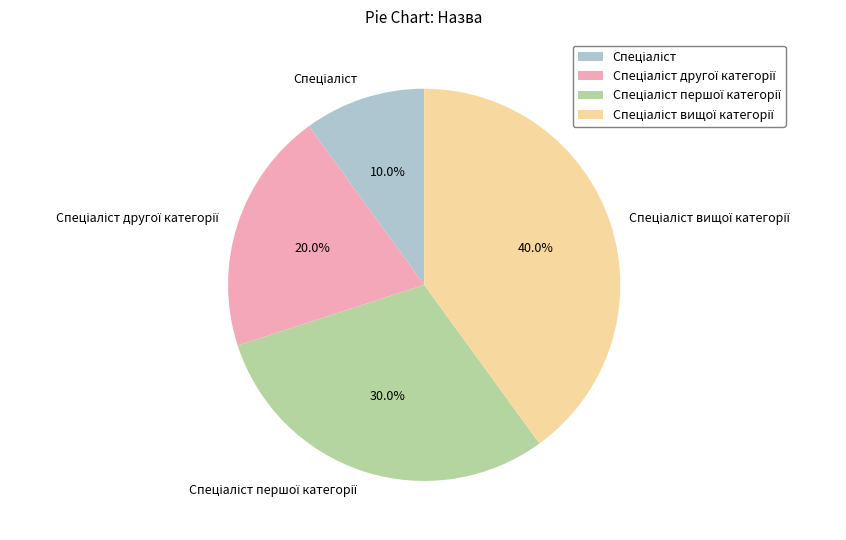

Is there a majority slice in this chart?

No